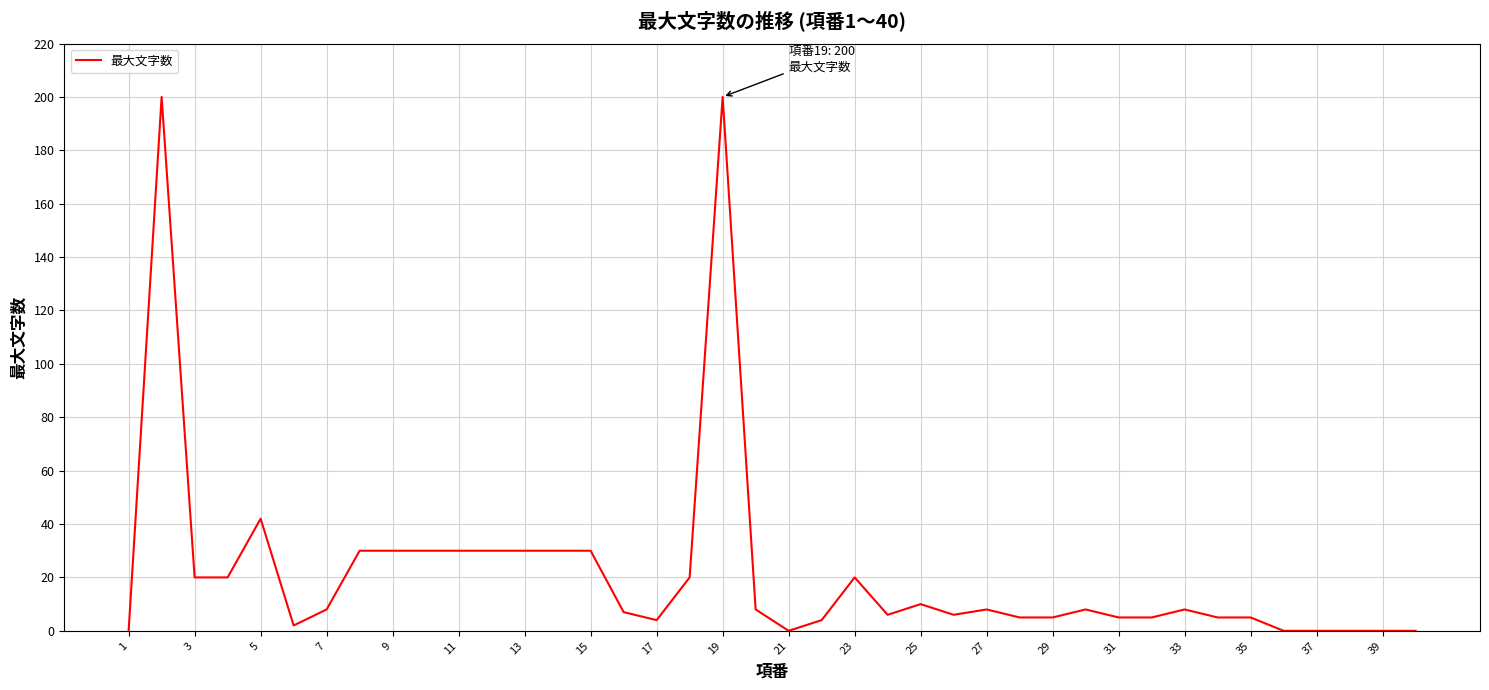

What is the maximum value shown in the chart?

200